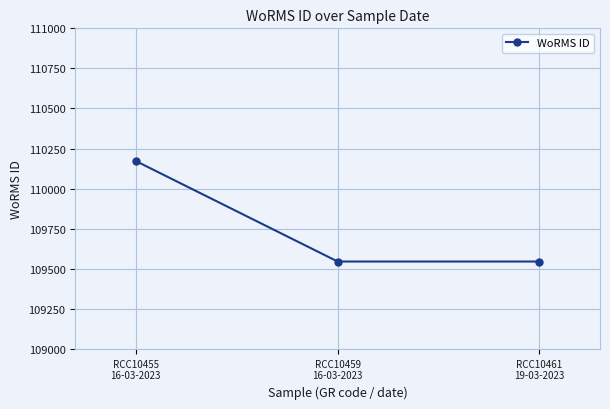

The value at RCC10459
16-03-2023 is 67749. True or false?

False